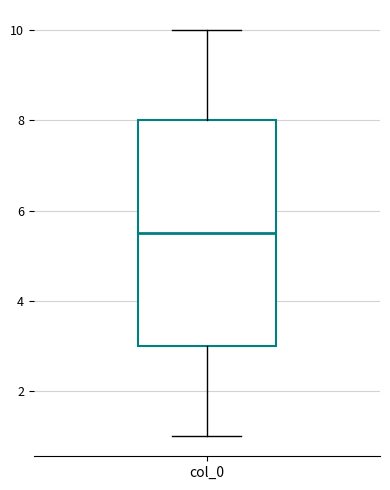

Read this box plot against the y-axis: the position of the median line, the range covered by the box, and the ends of both whiskers. The values are not printed on the chart, so give them approximately, as read against the axis.

median 5.6, box 3.0 to 8.0, whiskers 1.0 to 10.0